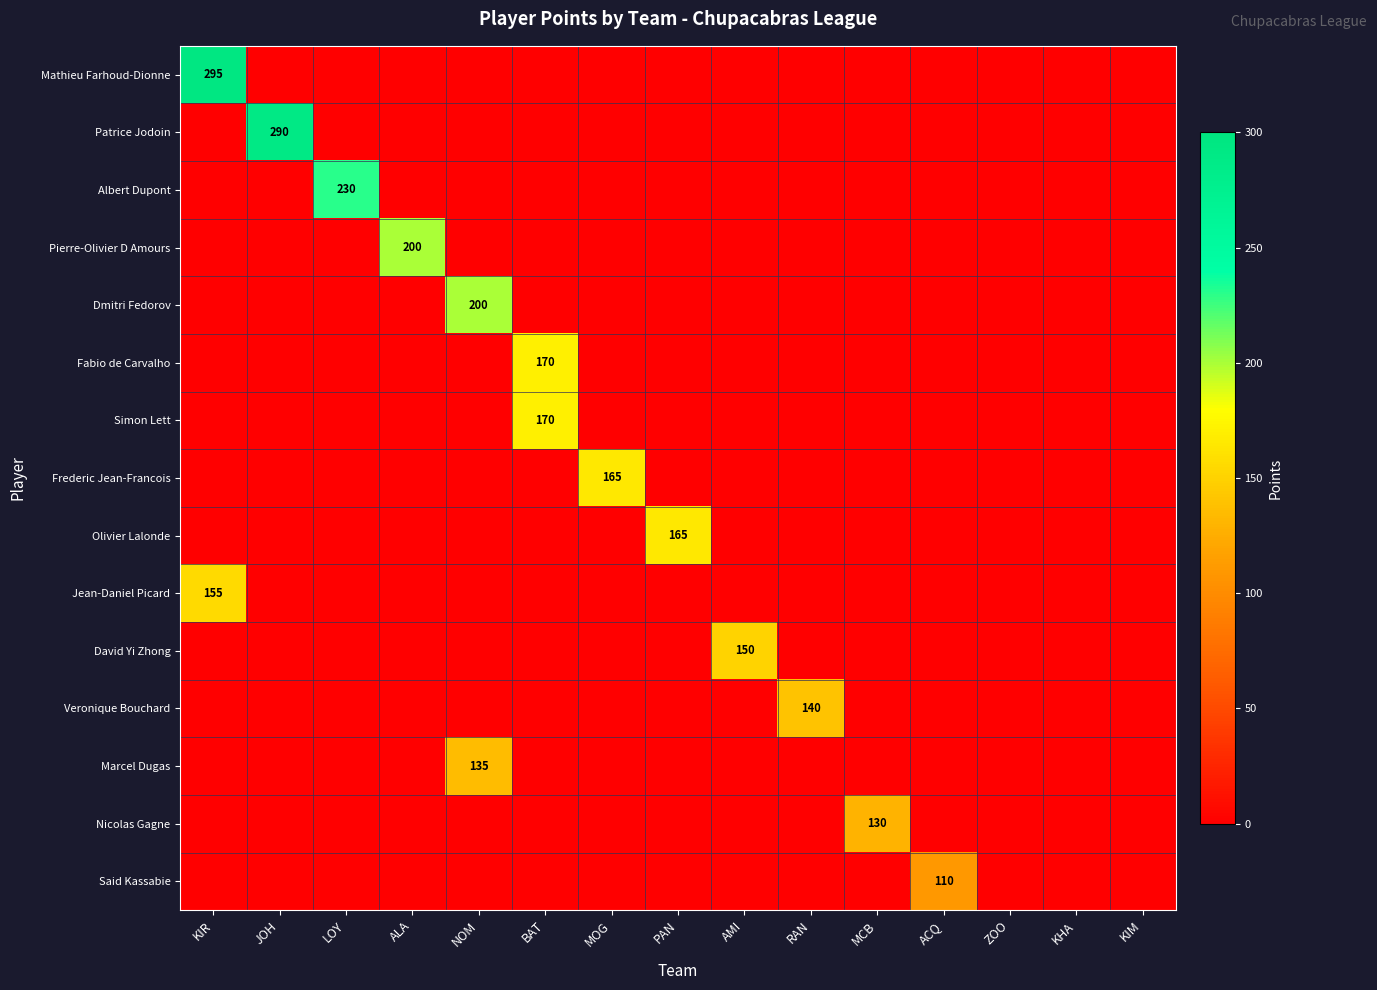

The Frederic Jean-Francois series shows 165 at MOG. True or false?

True